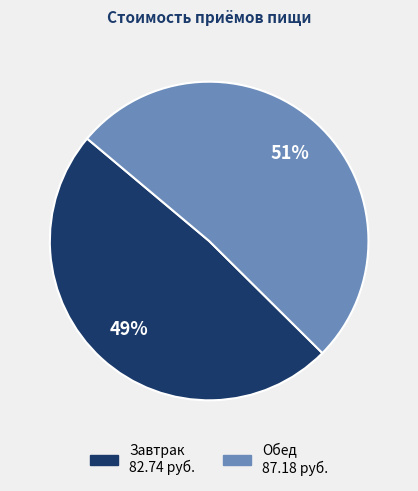

To the nearest percent, what portion does Обед represent?

51%